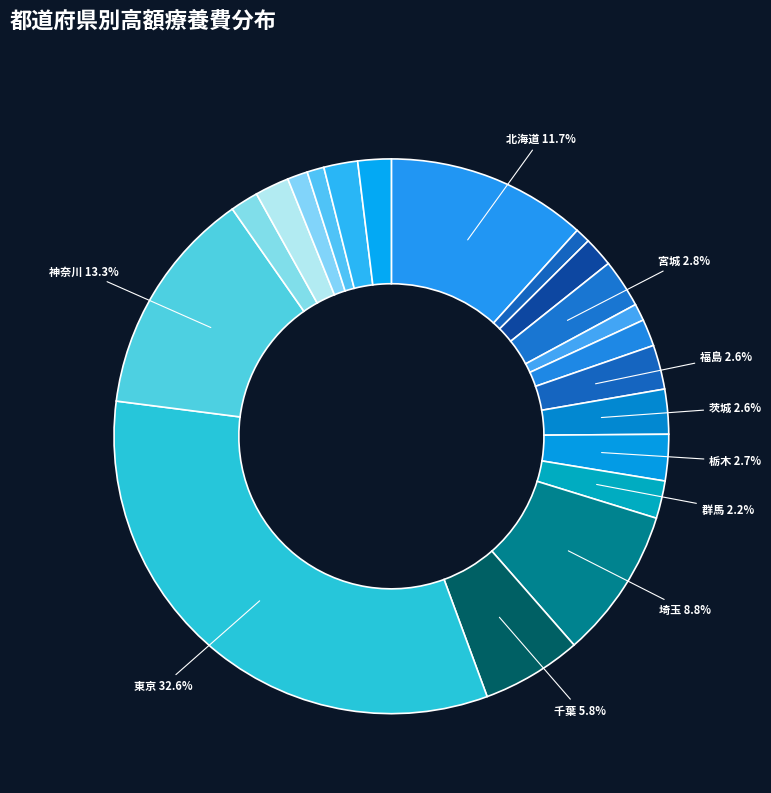

Count the number of slices in the pie.

20